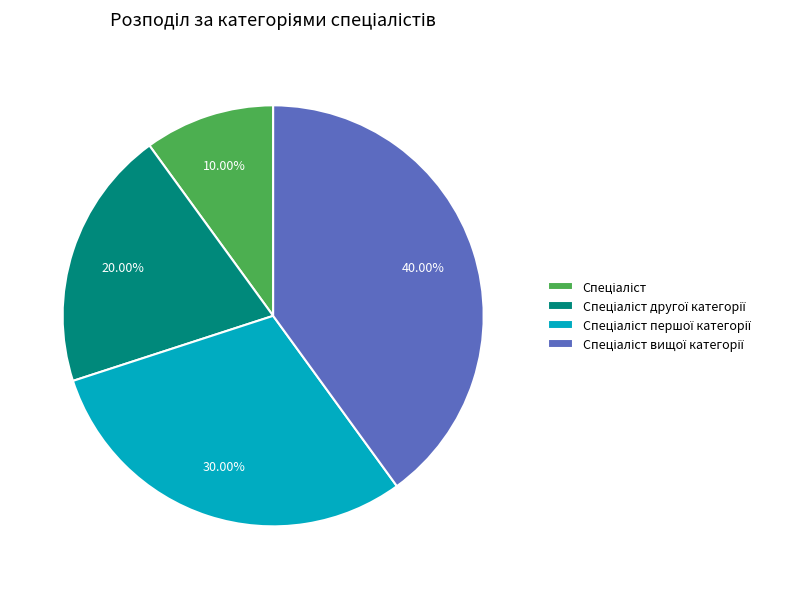

Is there a majority slice in this chart?

No